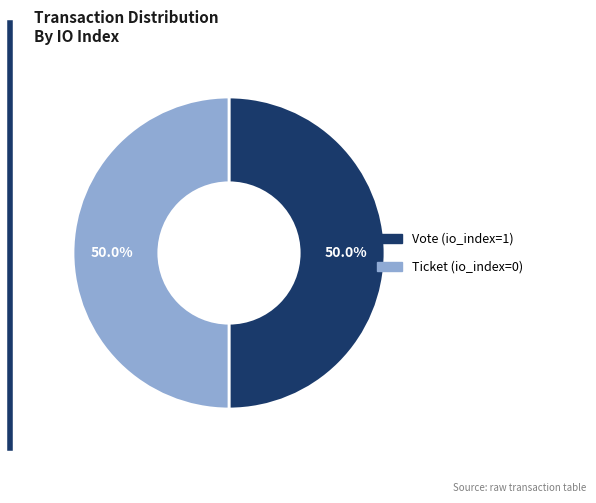

What is the ratio of the value at Vote to the value at Ticket?

1.0